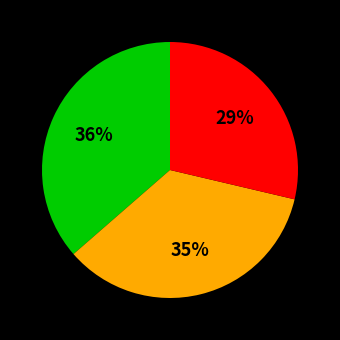

Is there any slice that represents more than half of the pie?

No